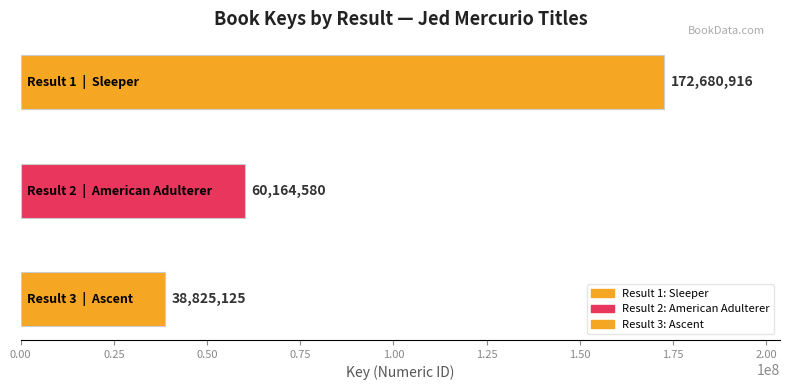

What is the value of the 3rd bar from the left?

38825125